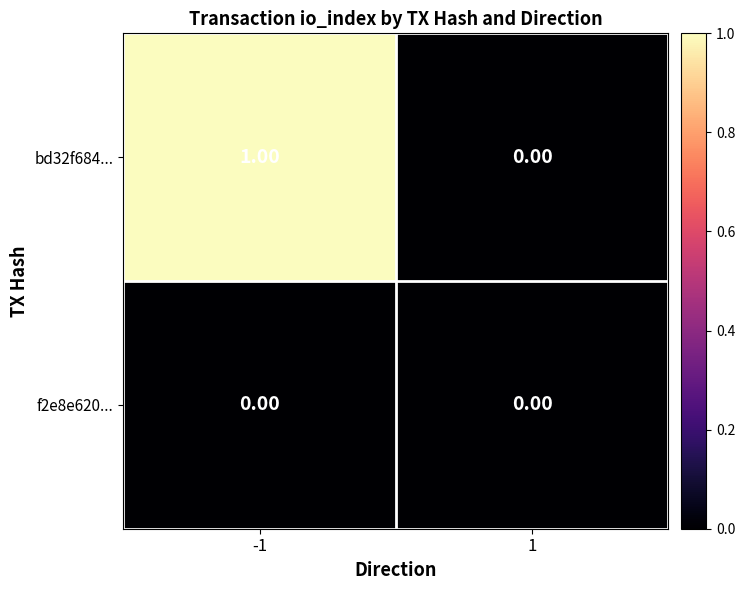

Which series has the largest total across all categories?

bd32f684...